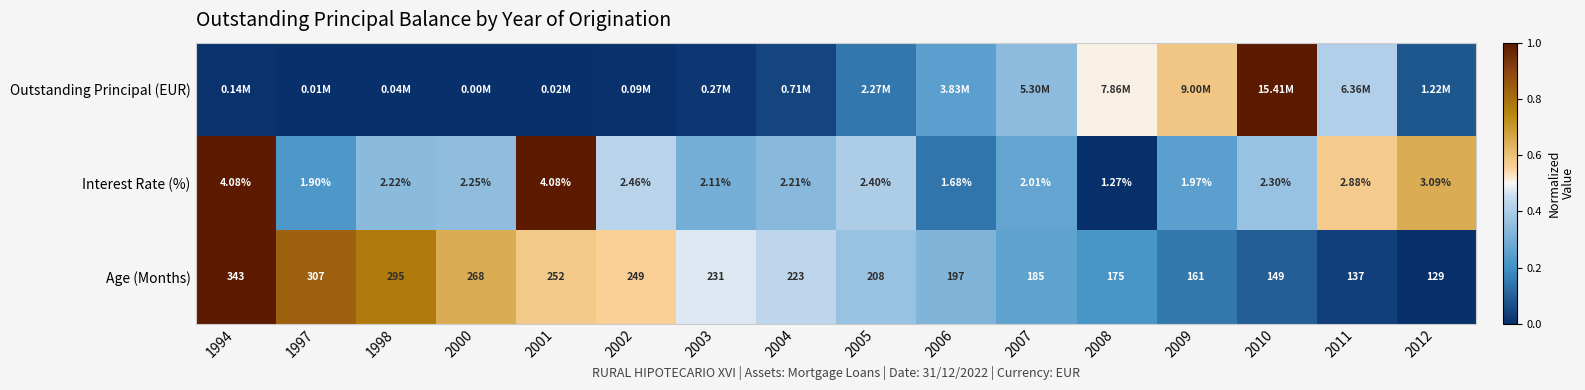

Is the value of Interest Rate (%) at 2005 greater than the value of Age (Months) at 2011?

No